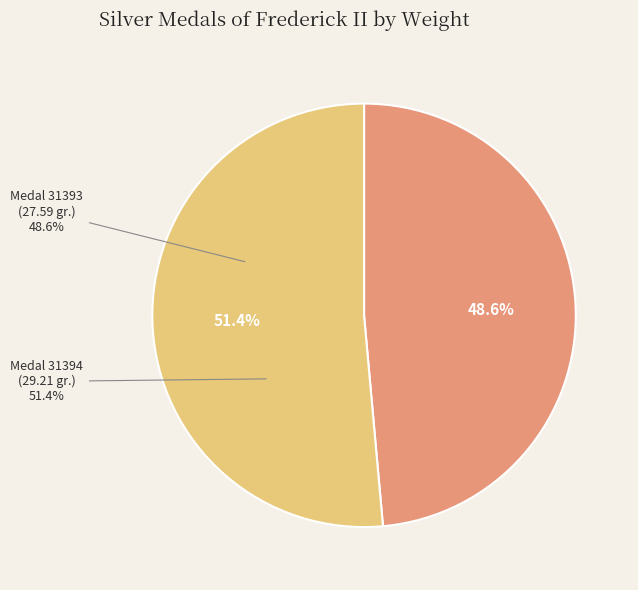

Which category accounts for the majority?

0000.999.31394